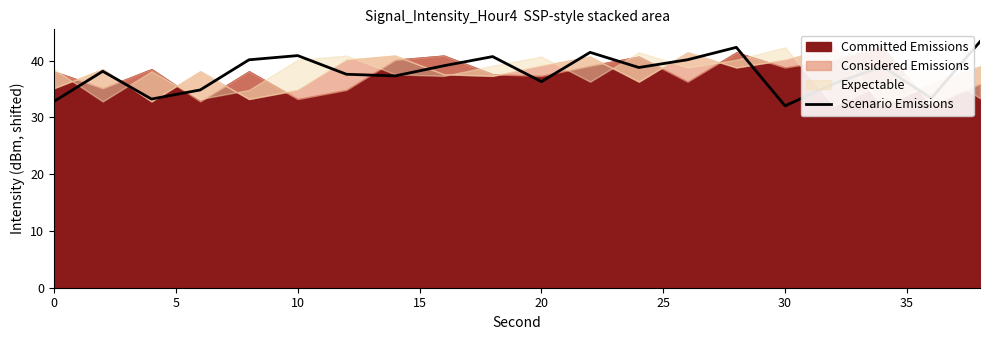

Does the chart have visible grid lines?

No